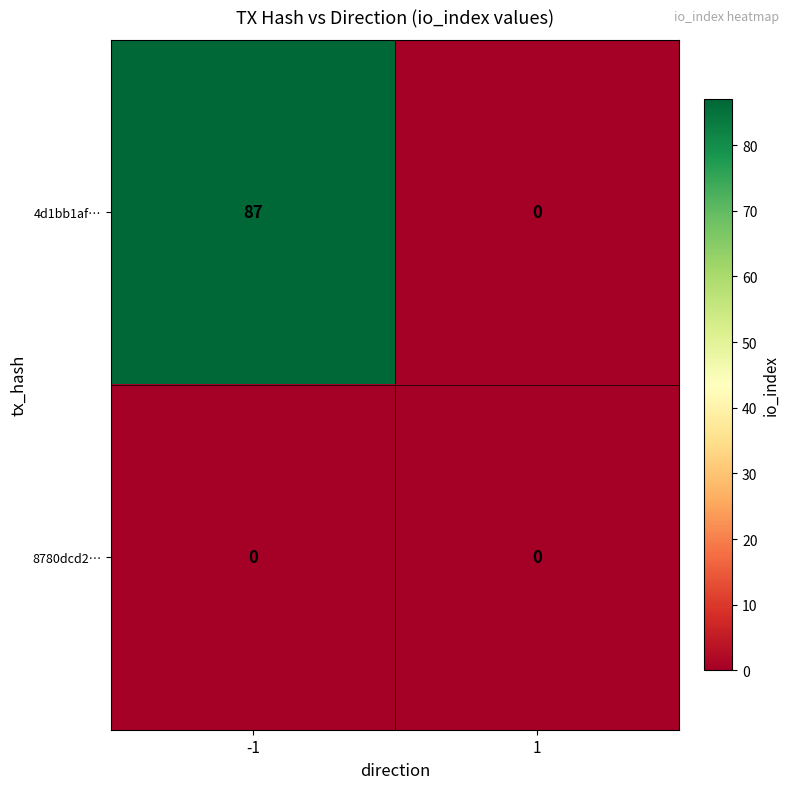

List the series in order of their overall mean, lowest first.

8780dcd2…, 4d1bb1af…